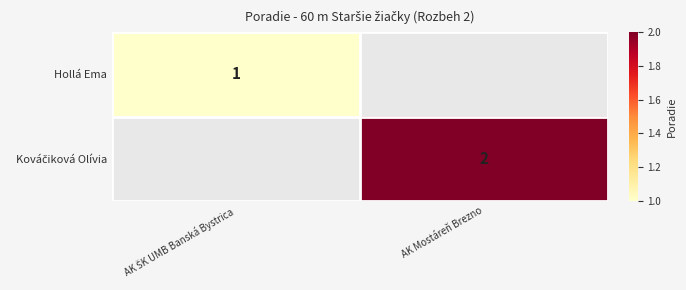

At AK ŠK UMB Banská Bystrica, list the series in order from largest to smallest.

Hollá Ema, Kováčiková Olívia